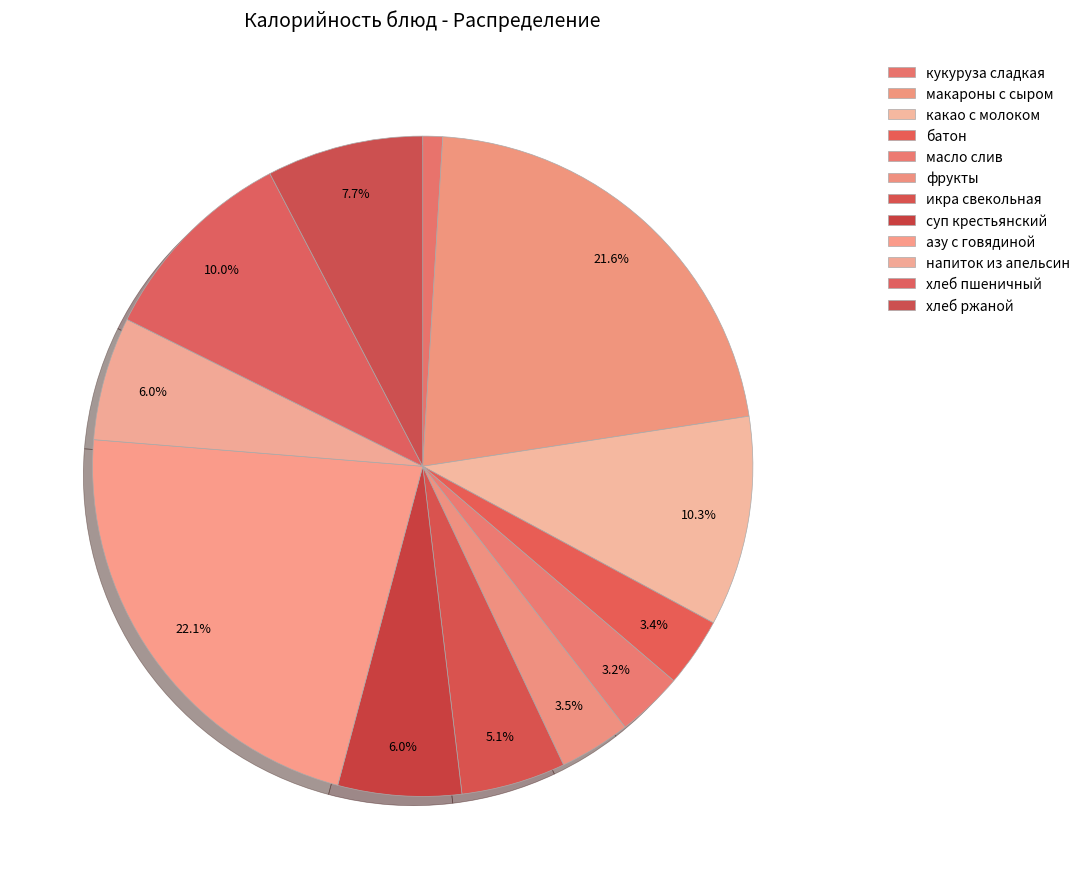

To the nearest percent, what is the average slice percentage?

8%